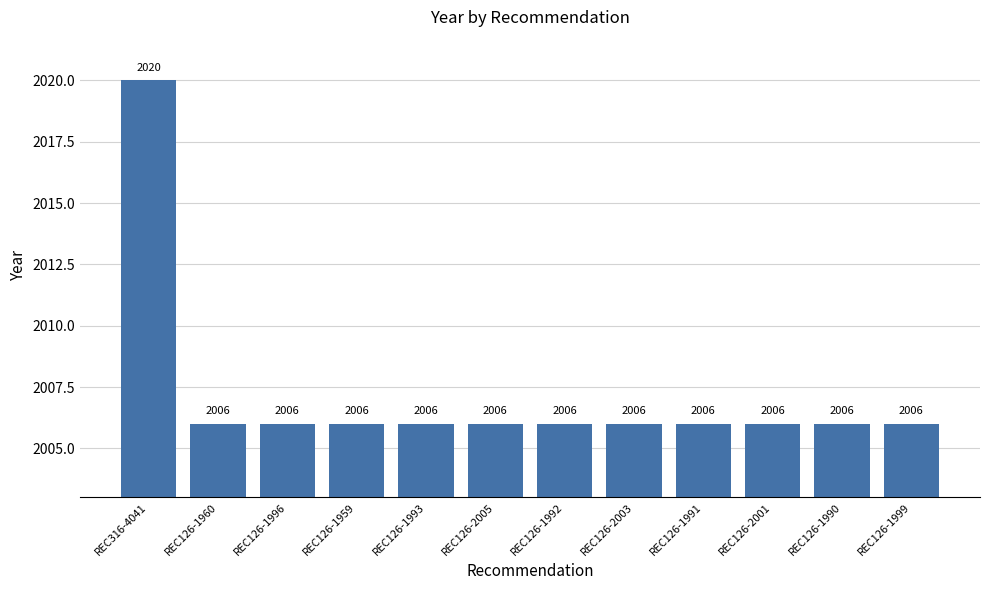

What is the label of the 3rd bar from the left?

REC126-1996